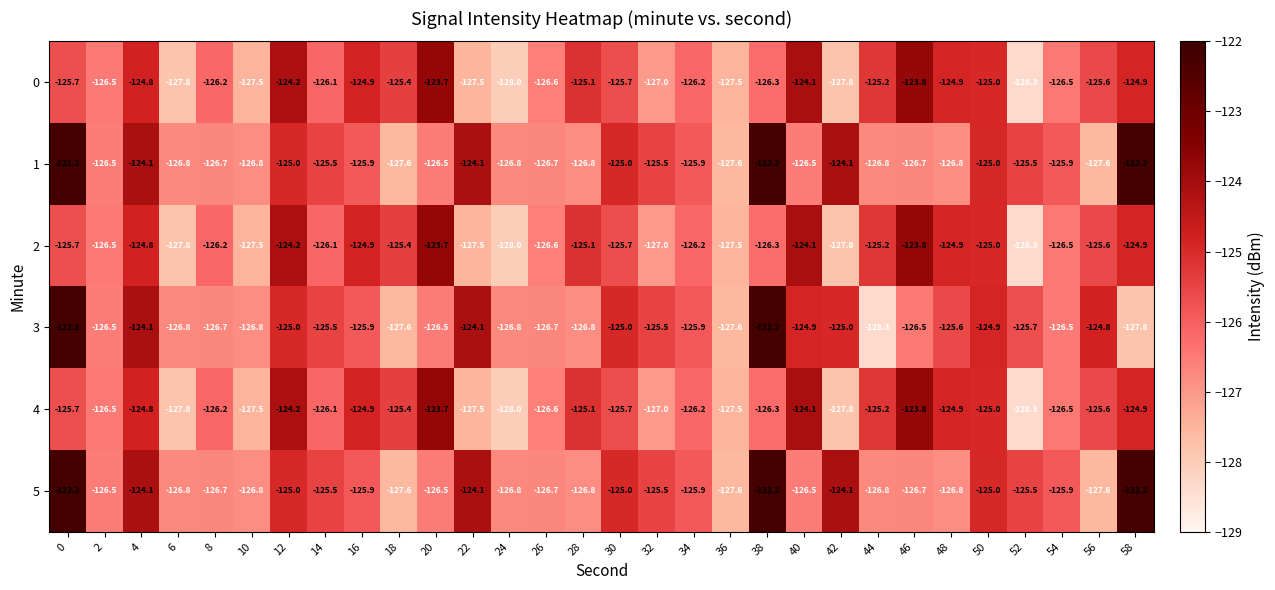

Where does the 4 series first go above -125?

4